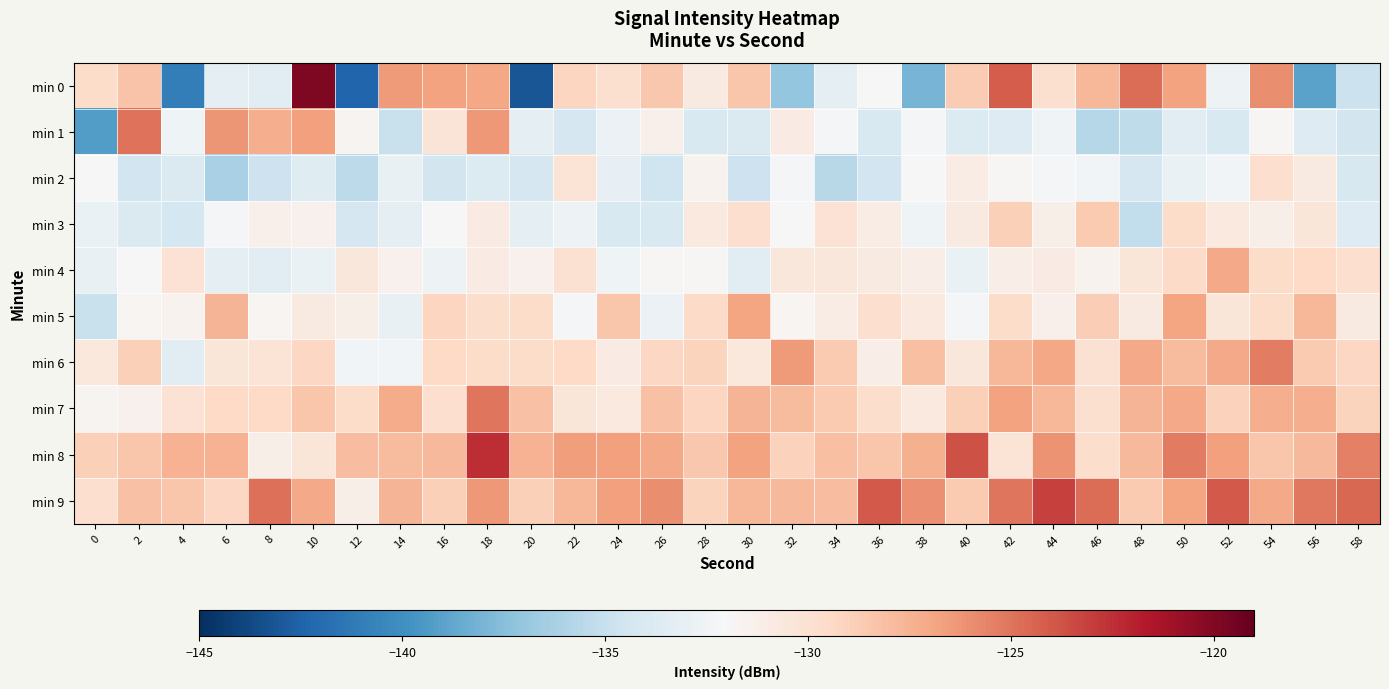

Between 12 and 50, which series saw the biggest shift?

min 0